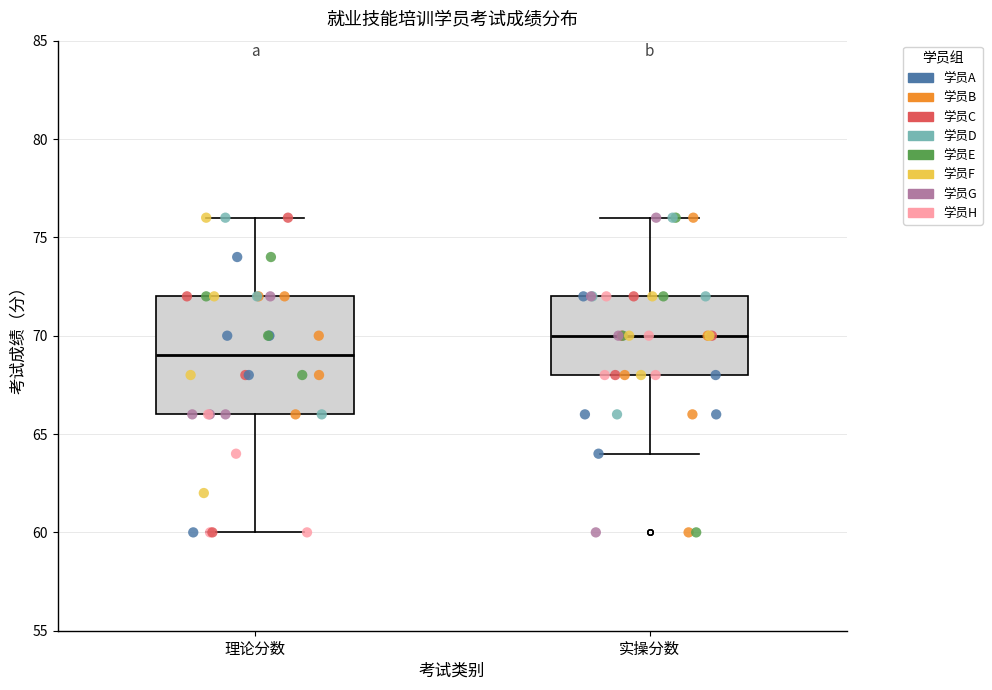

Reading left to right, read every box against the y-axis: the position of its median line, the range the box covers, and the ends of its whiskers. The values are not printed on the chart, so give them approximately, as read against the axis.

理论分数: median 69, box 66 to 72, whiskers 60 to 76
实操分数: median 70, box 68 to 72, whiskers 64 to 76